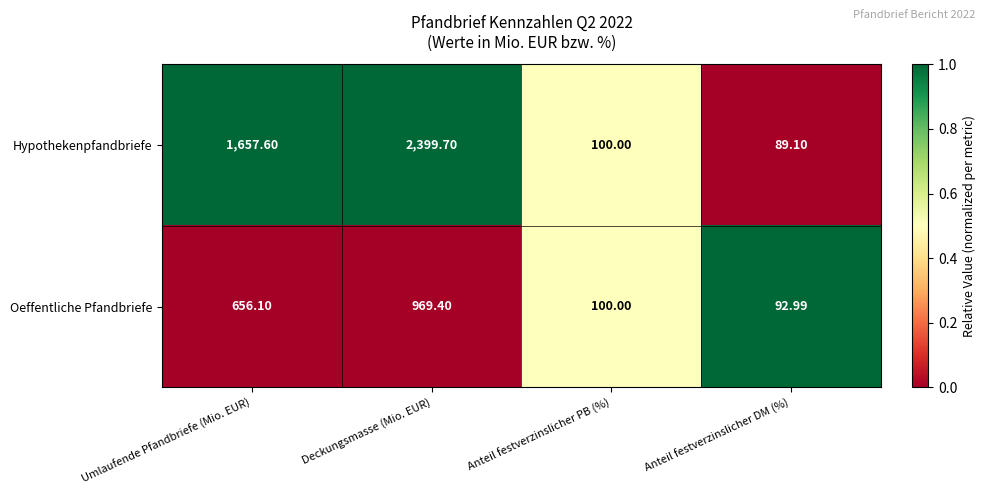

Which series has the largest total across all categories?

Hypothekenpfandbriefe